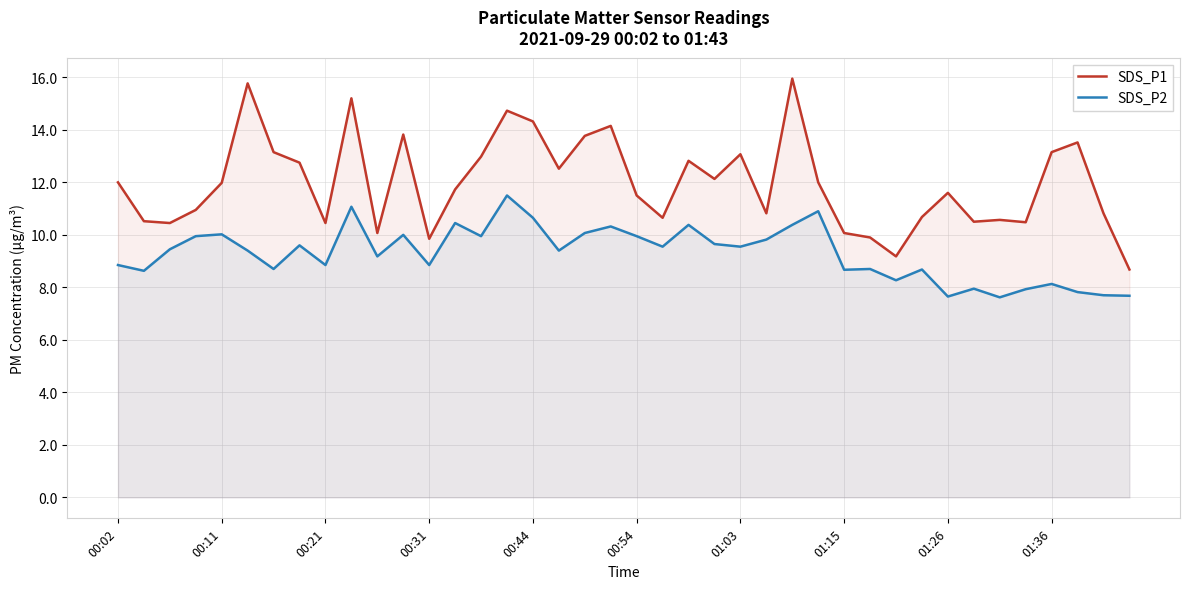

What is the sum of all SDS_P2 values?

371.9